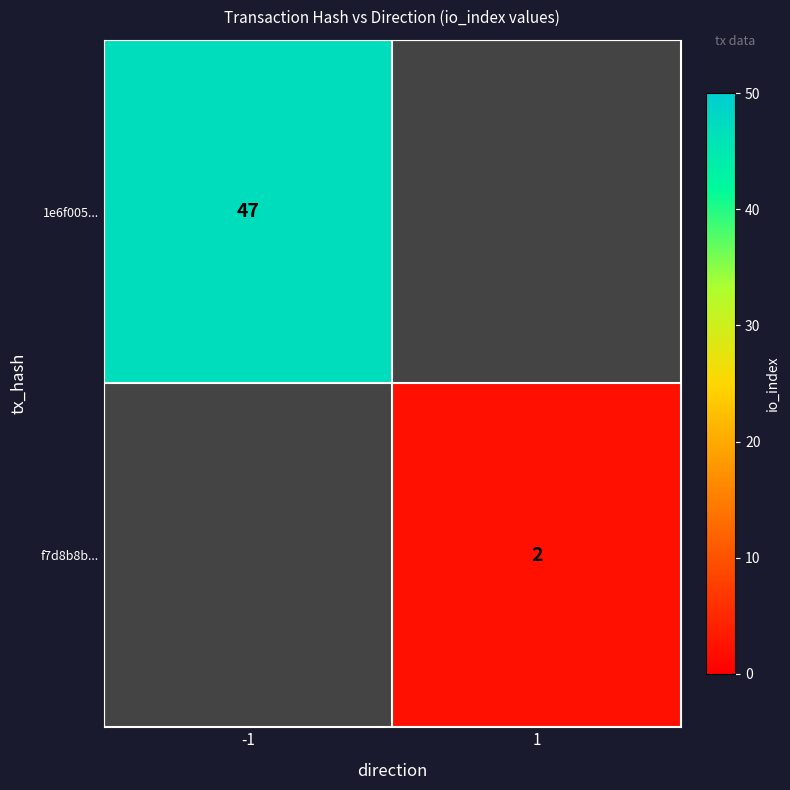

Is the value of 1e6f005... at -1 greater than the value of f7d8b8b... at 1?

Yes